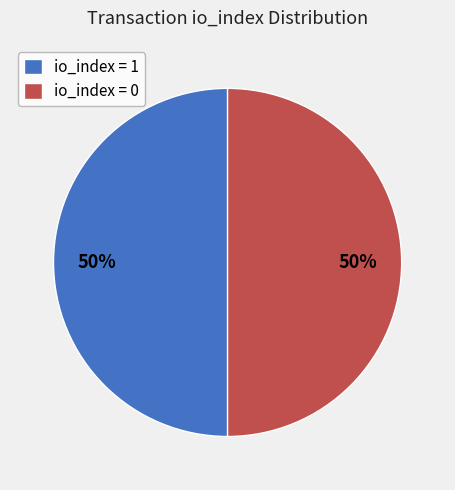

To the nearest percent, what percentage of the pie is io_index = 1?

50%